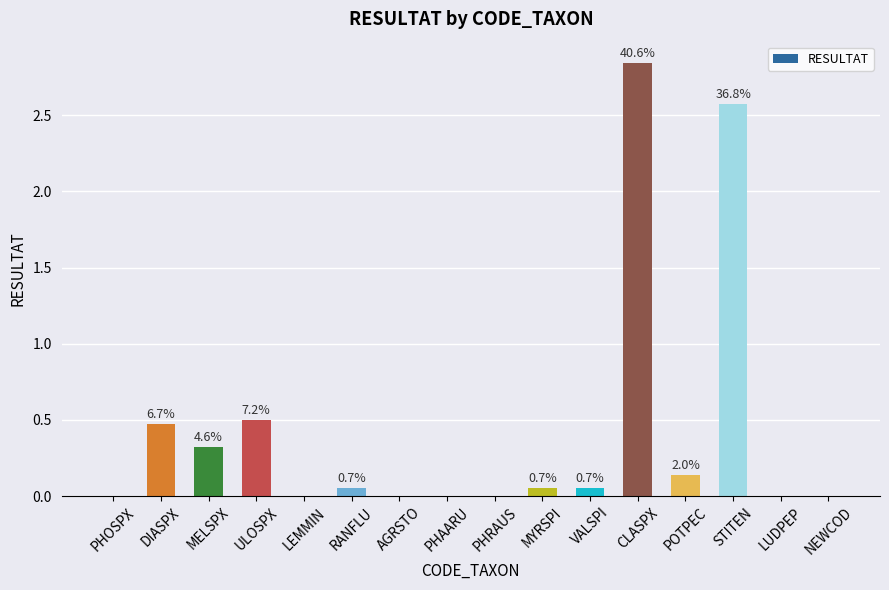

What is the label of the 12th bar from the left?

CLASPX